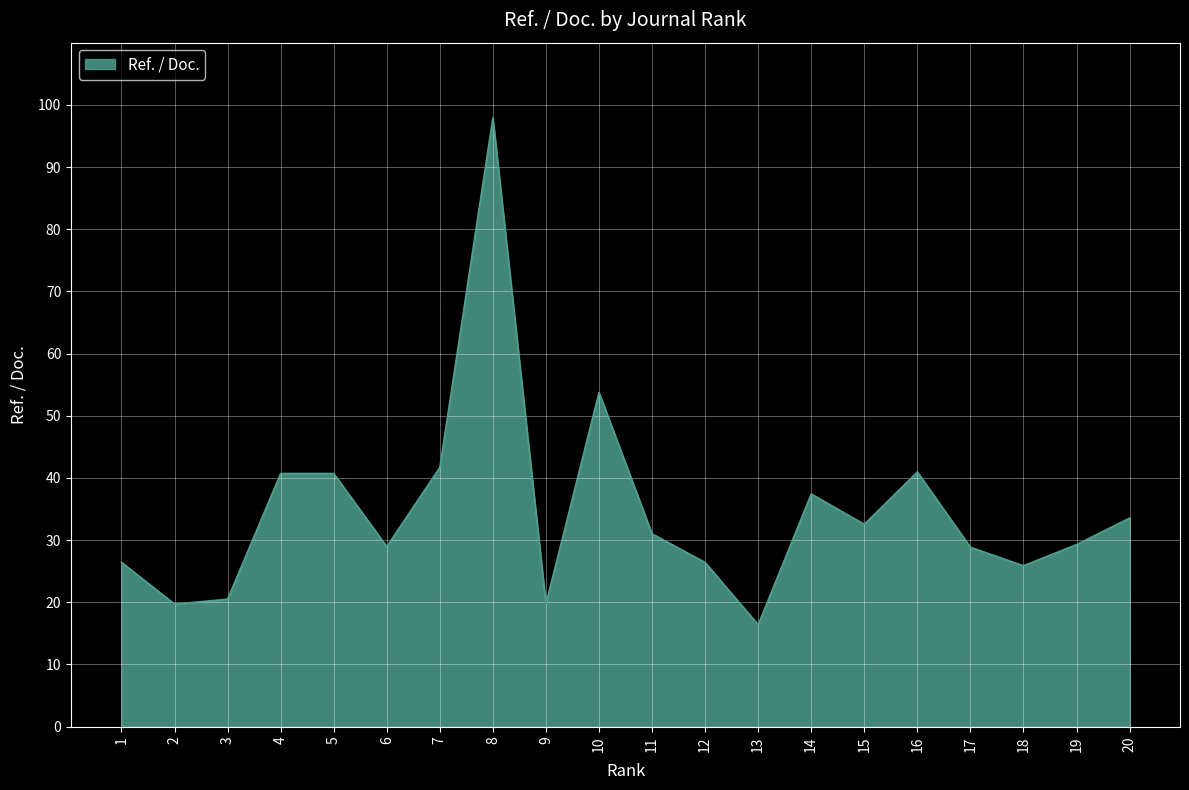

At which label is the value closest to 57?

10